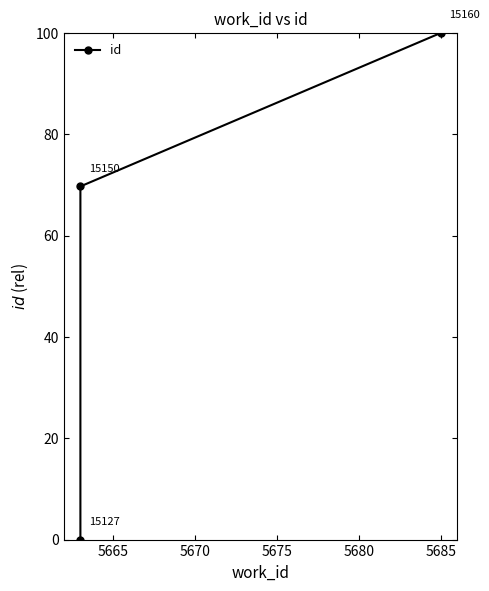

What is the value of the 2nd point from the left?

69.7